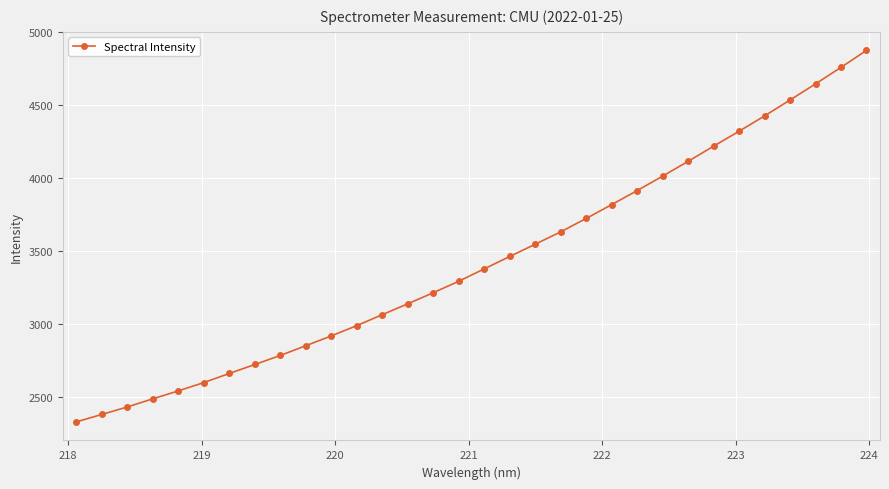

Reading left to right, extract all data points from this chart.

2329.7	2380.7	2431.8	2487.7	2542.1	2599.1	2661.5	2722.9	2784.9	2851.7	2919.1	2989.3	3064.6	3138.9	3214.9	3293.5	3378.5	3463.3	3547.2	3631.9	3723.9	3818.5	3914.6	4013.5	4115.0	4218.7	4321.1	4426.0	4534.9	4645.2	4758.3	4874.5